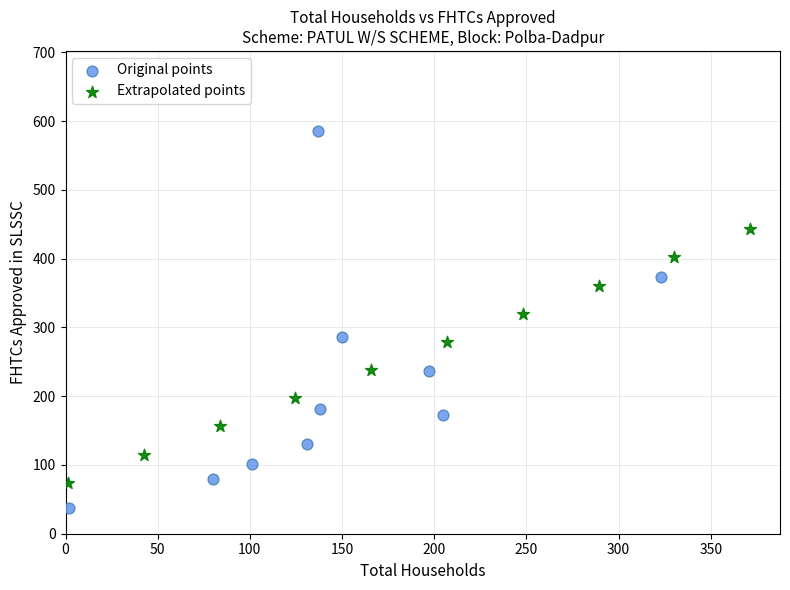

Which series reaches the maximum Y coordinate?

Original points